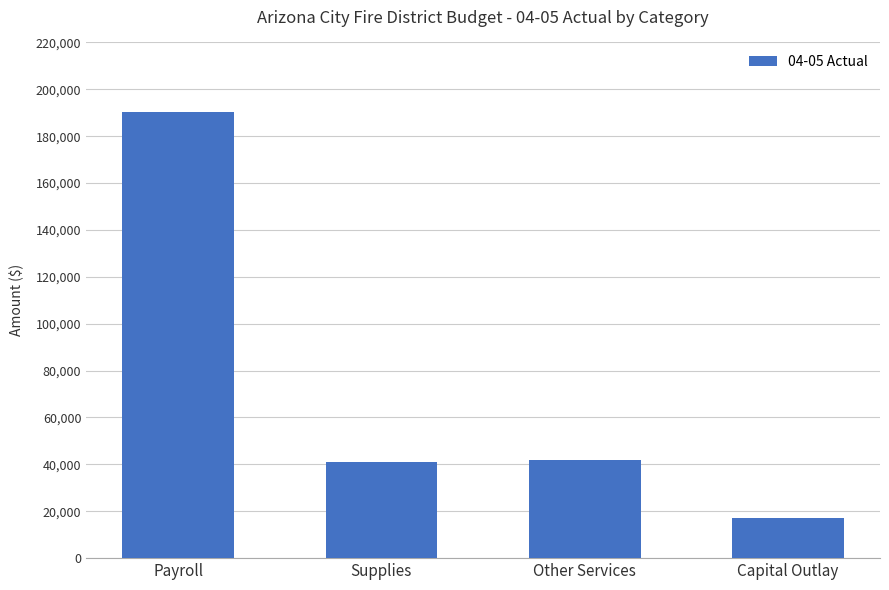

What position from the left is Supplies?

2